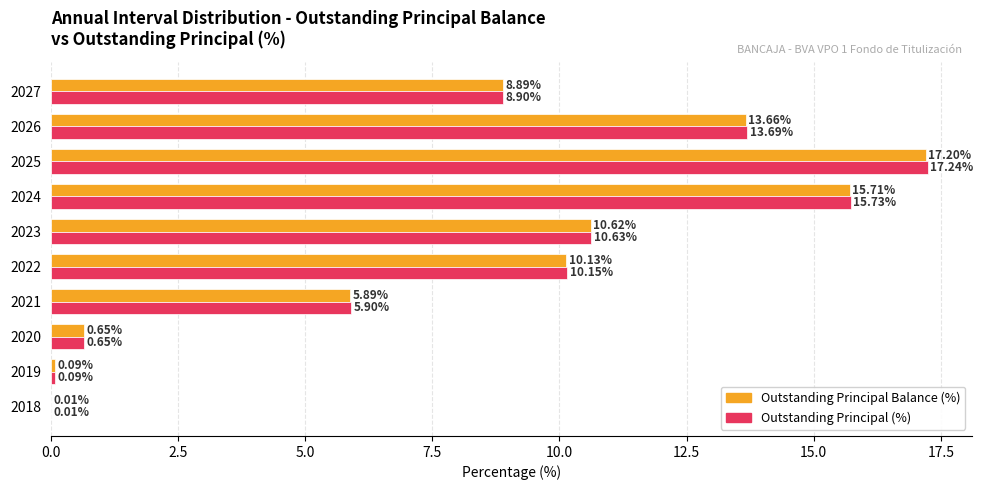

Is the value of Outstanding Principal Balance (%) at 2023 greater than the value of Outstanding Principal (%) at 2023?

No